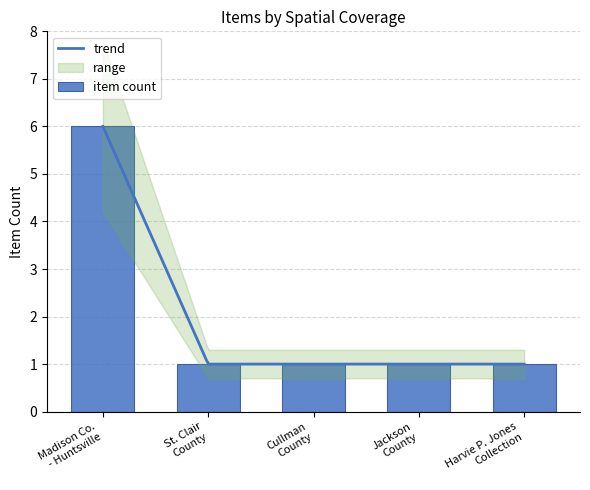

What is the lowest value of the trend series?

1.0